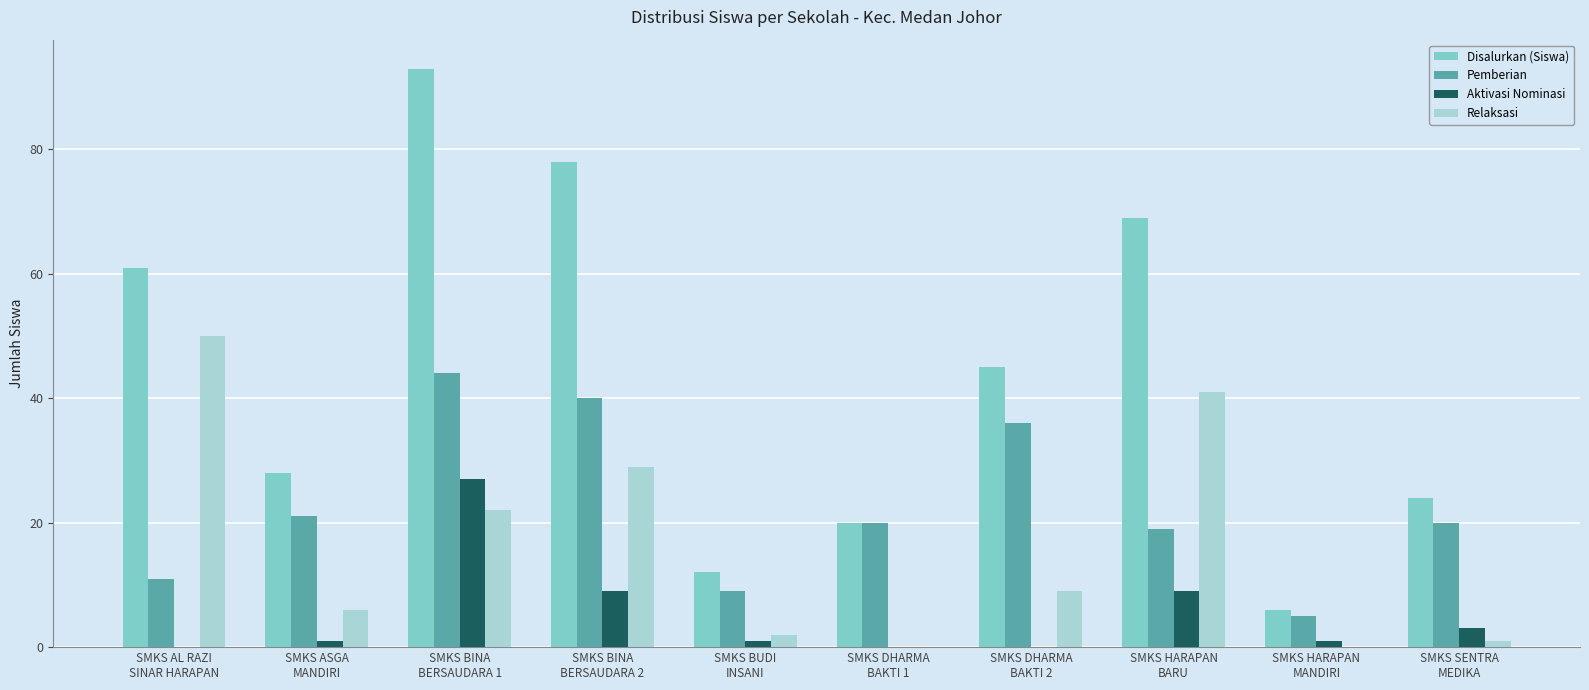

Which series has the largest total across all categories?

Disalurkan (Siswa)